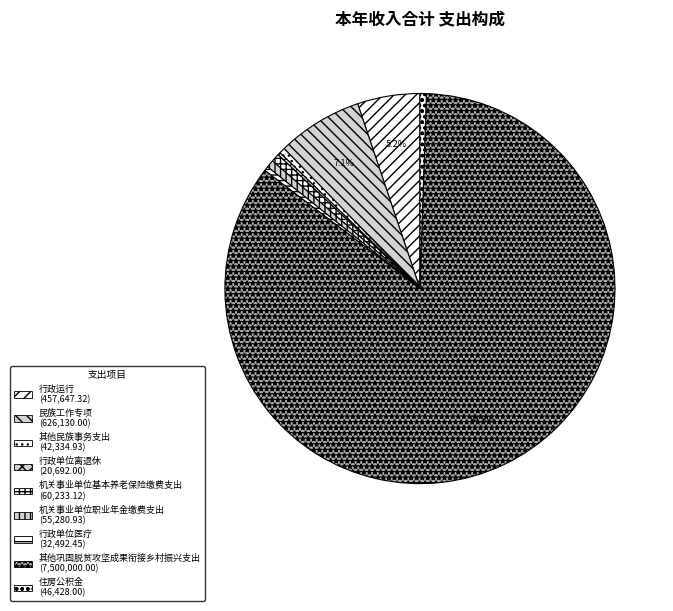

Which category accounts for the majority?

其他巩固脱贫攻坚成果衔接乡村振兴支出